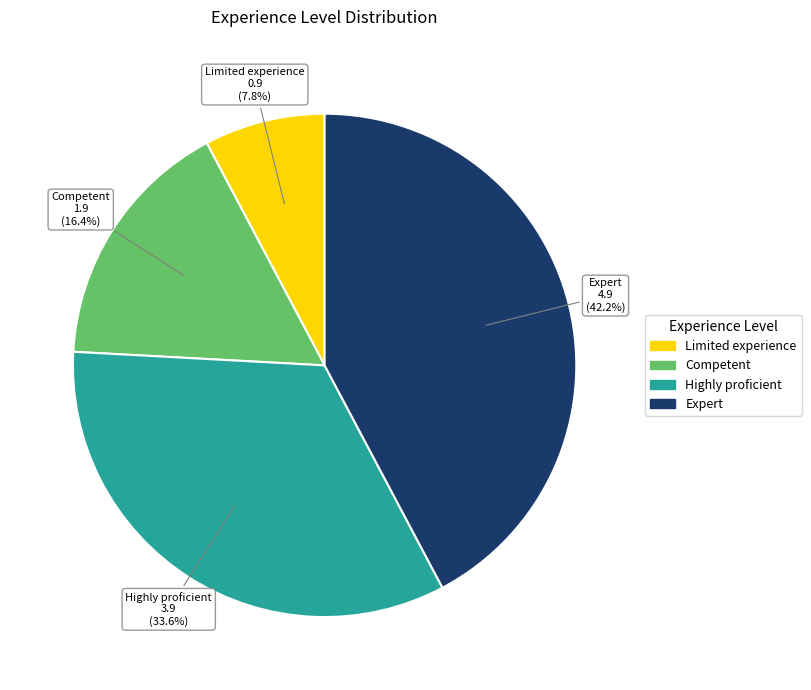

To the nearest percent, what percentage of the pie is Competent?

16%